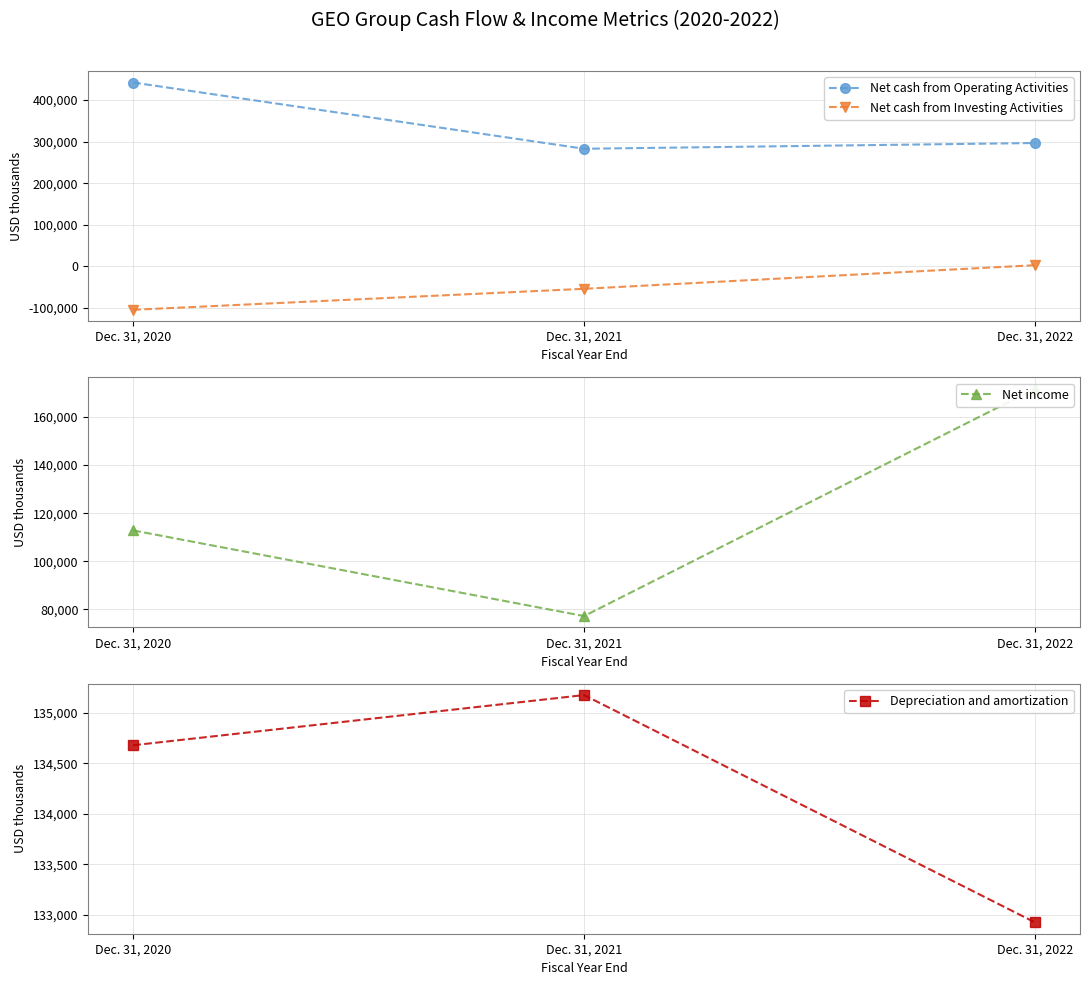

Reading left to right, extract all data points from this chart.

Net cash from Operating Activities: 441733	282635	296412
Net cash from Investing Activities: -104174	-53737	2960
Net income: 112831	77233	171692
Depreciation and amortization: 134680	135177	132925